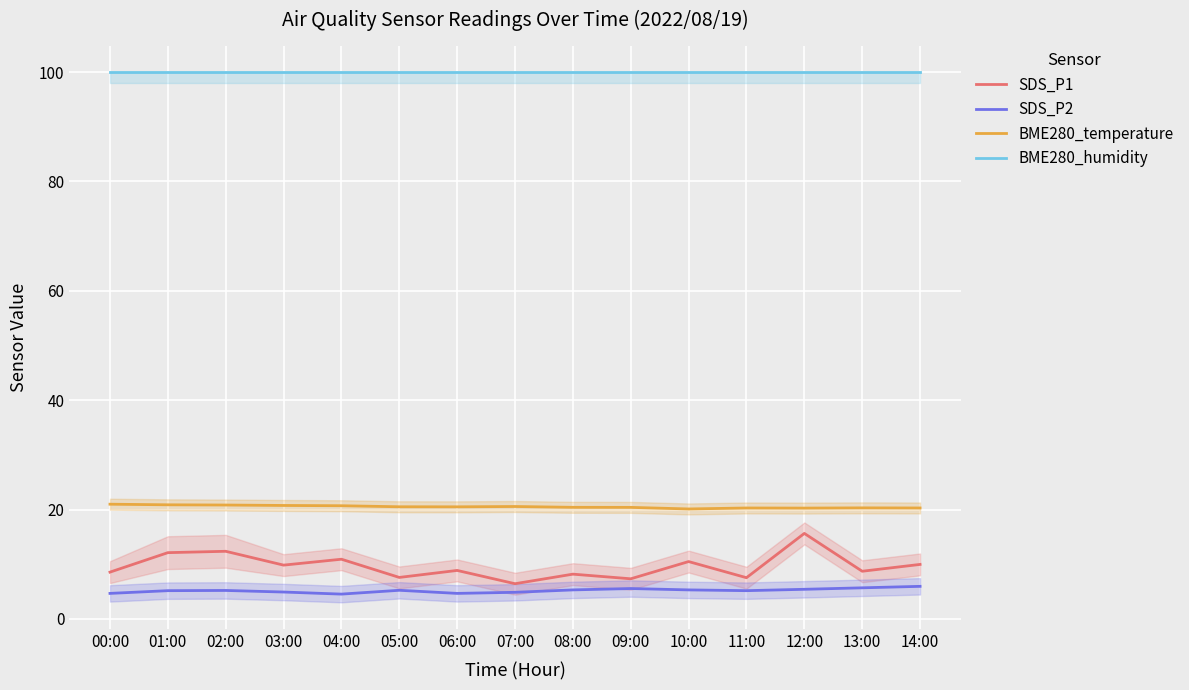

What is the label of the 9th point from the right?

06:00